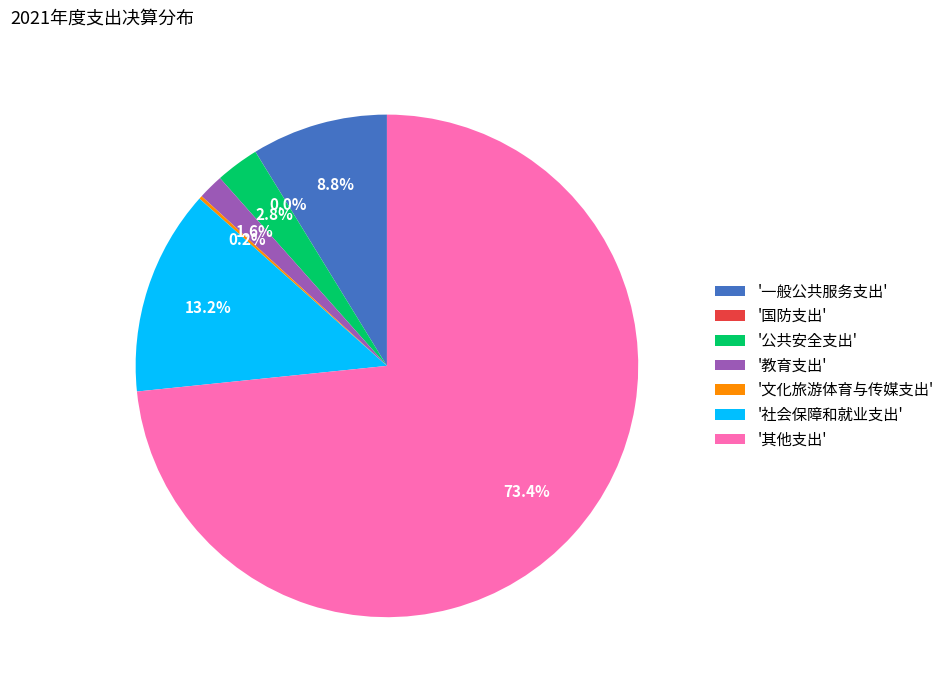

Between '其他支出' and '教育支出', which is larger?

'其他支出'